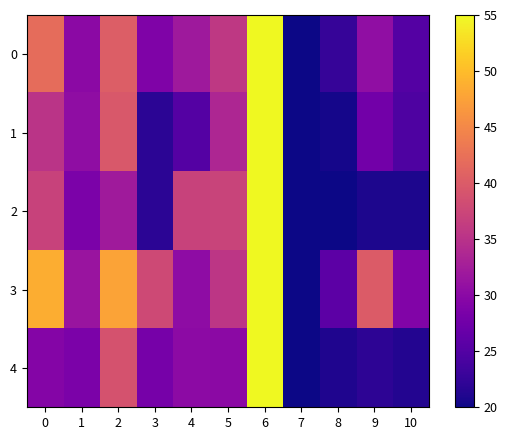

What is the smallest value displayed?

20.0